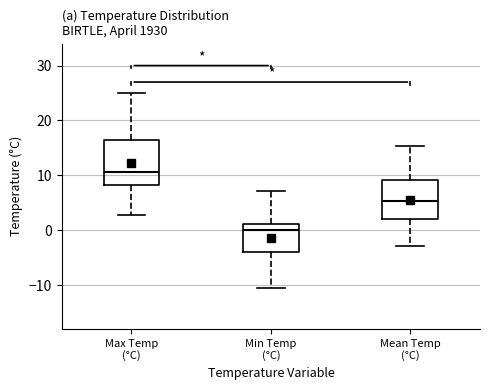

Reading left to right, read every box against the y-axis: the position of its median line, the range the box covers, and the ends of its whiskers. The values are not printed on the chart, so give them approximately, as read against the axis.

Max Temp (°C): median 11, box 8 to 16, whiskers 3 to 25
Min Temp (°C): median 0, box -4 to 1, whiskers -11 to 7
Mean Temp (°C): median 5, box 2 to 9, whiskers -3 to 15